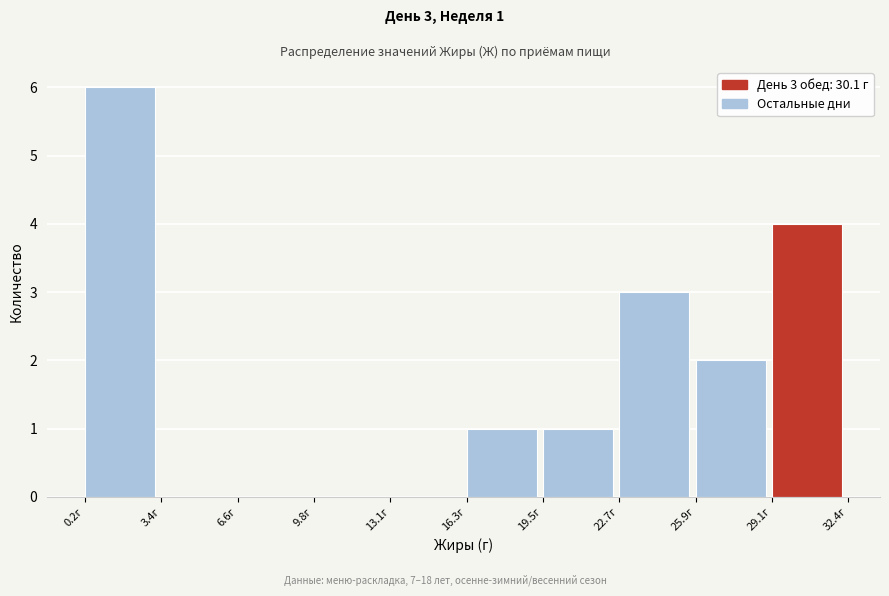

Over which range of the x-axis is the bar tallest?

0.0 to 3.5